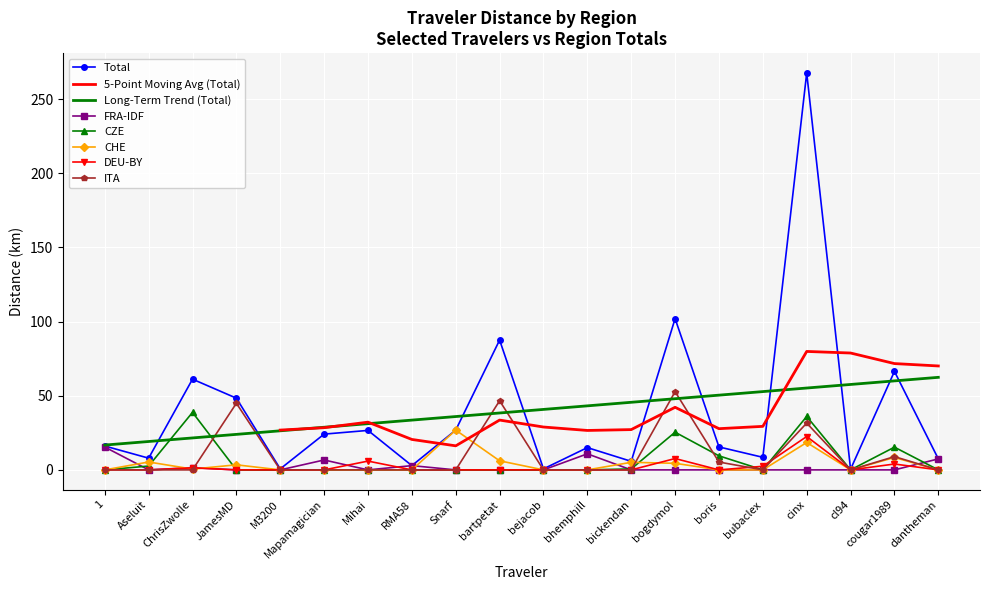

Where is the first local maximum for CZE?

ChrisZwolle